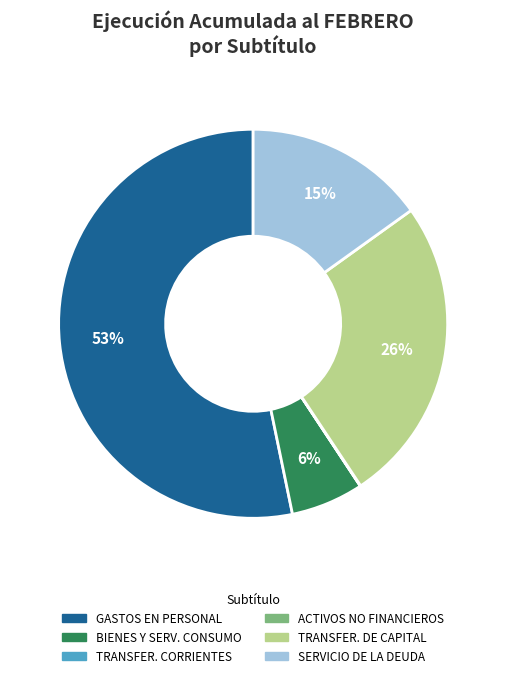

To the nearest percent, what is the difference between the largest and smallest slice percentages?

53%